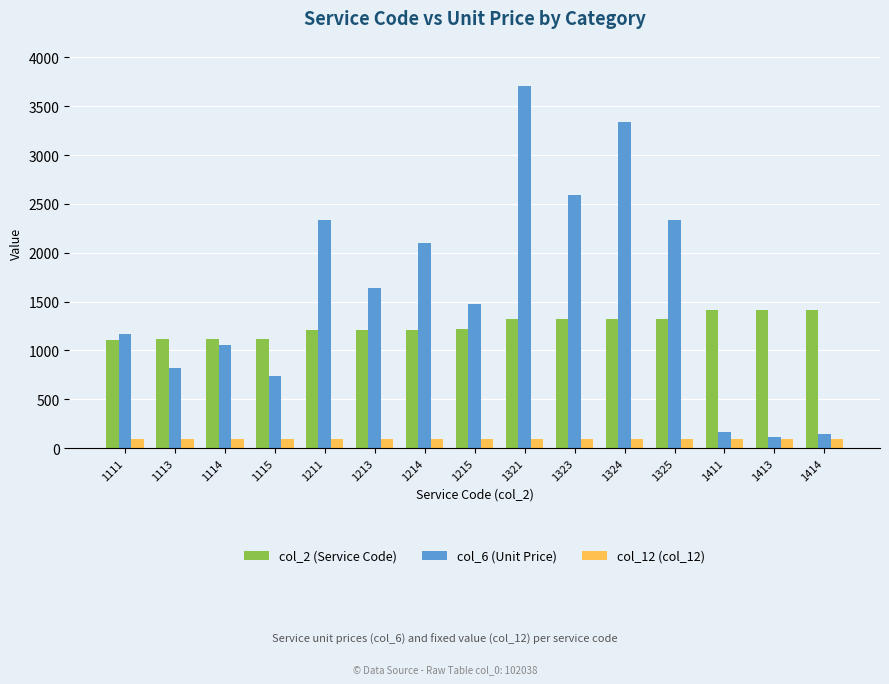

Rank the series by their average value, from highest to lowest.

col_6 (Unit Price), col_2 (Service Code), col_12 (col_12)